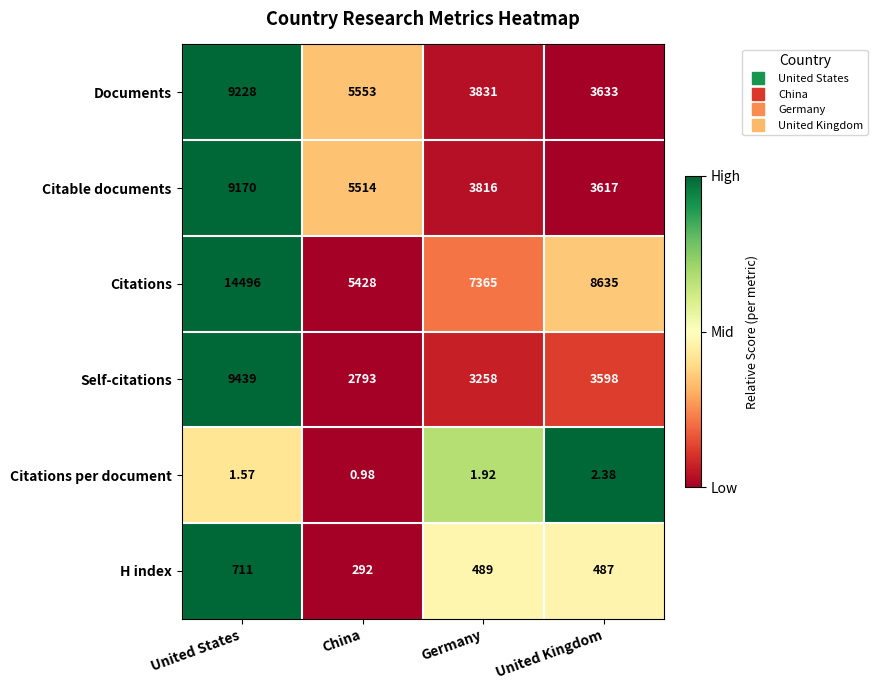

Between United States and China, which series saw the biggest shift?

Citations